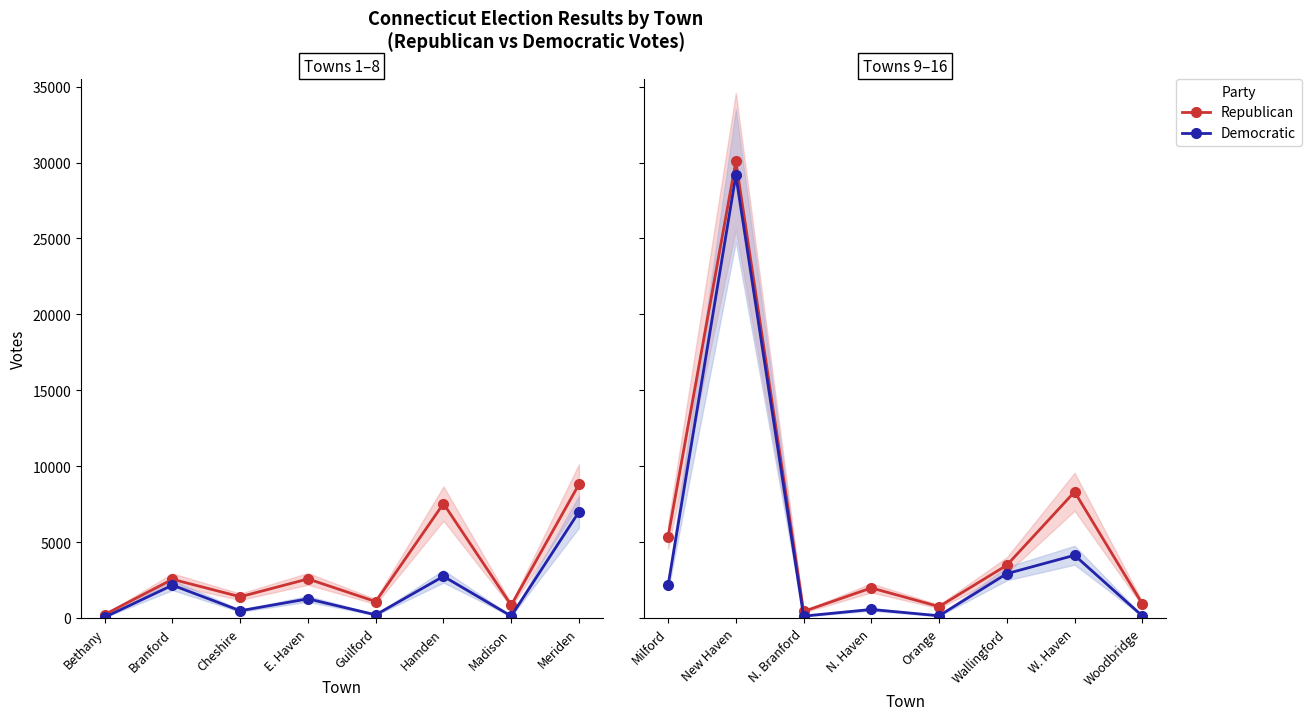

True or false: Democratic and Republican cross at least once.

False